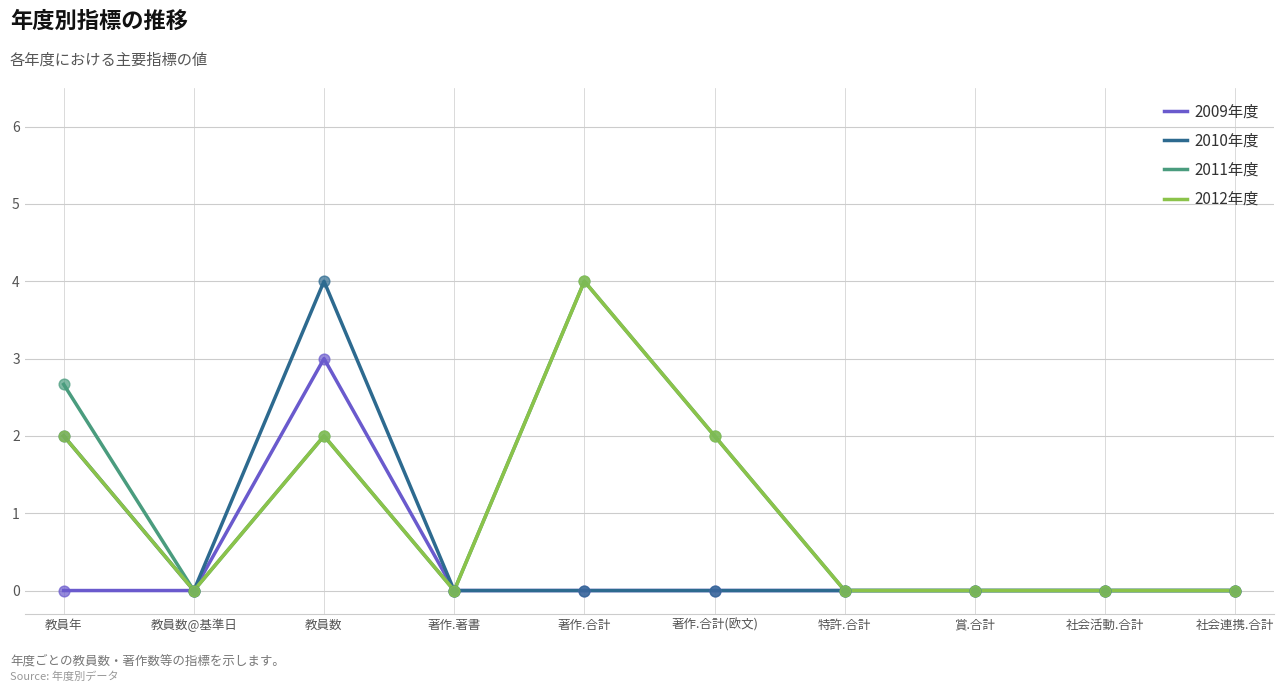

At which category is the sum across all series the highest?

教員数